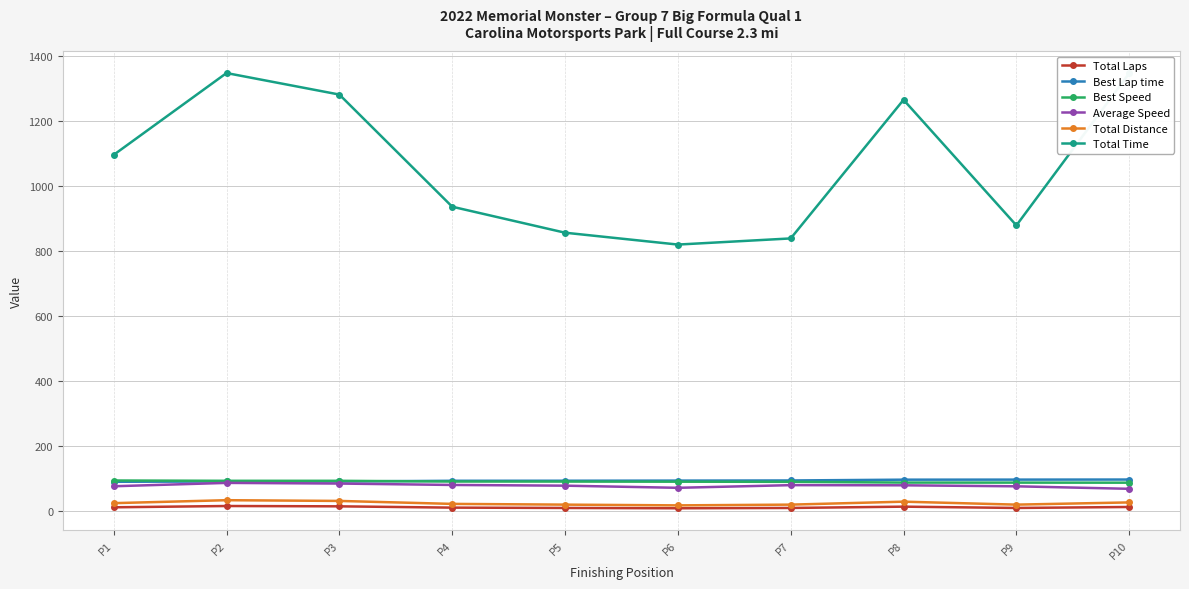

What is the lowest value of the Total Time series?

819.6